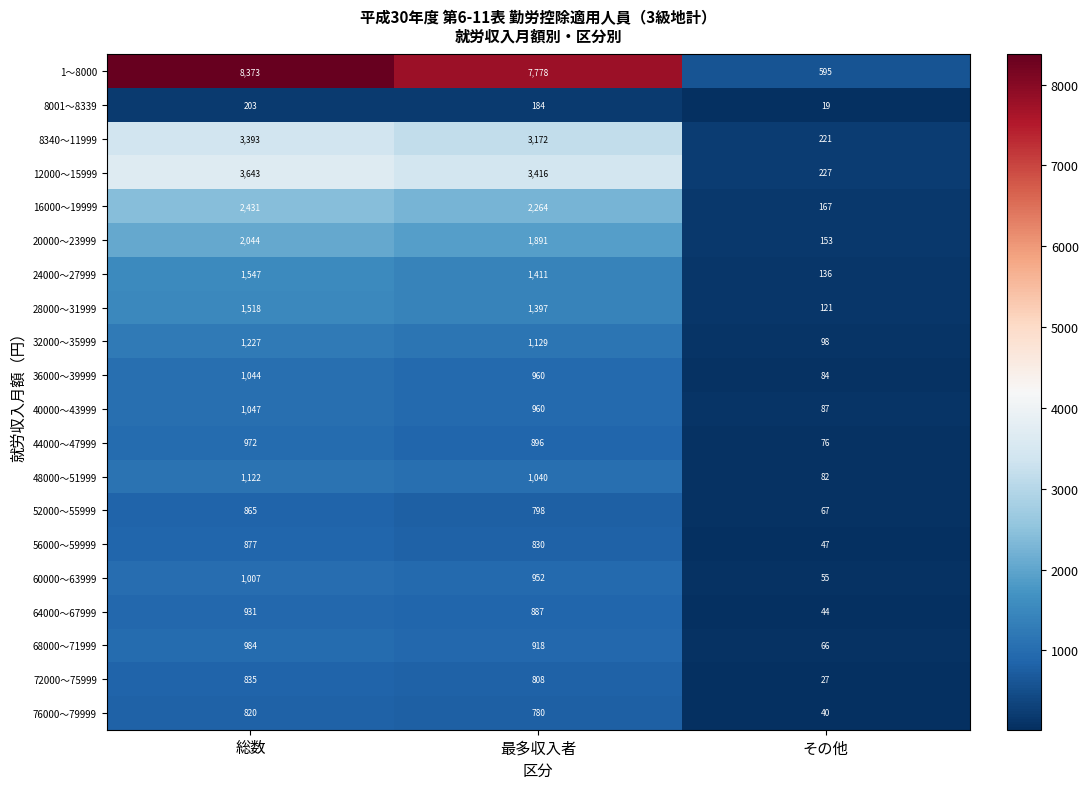

List the labels in order of 64000～67999 value, smallest first.

その他, 最多収入者, 総数